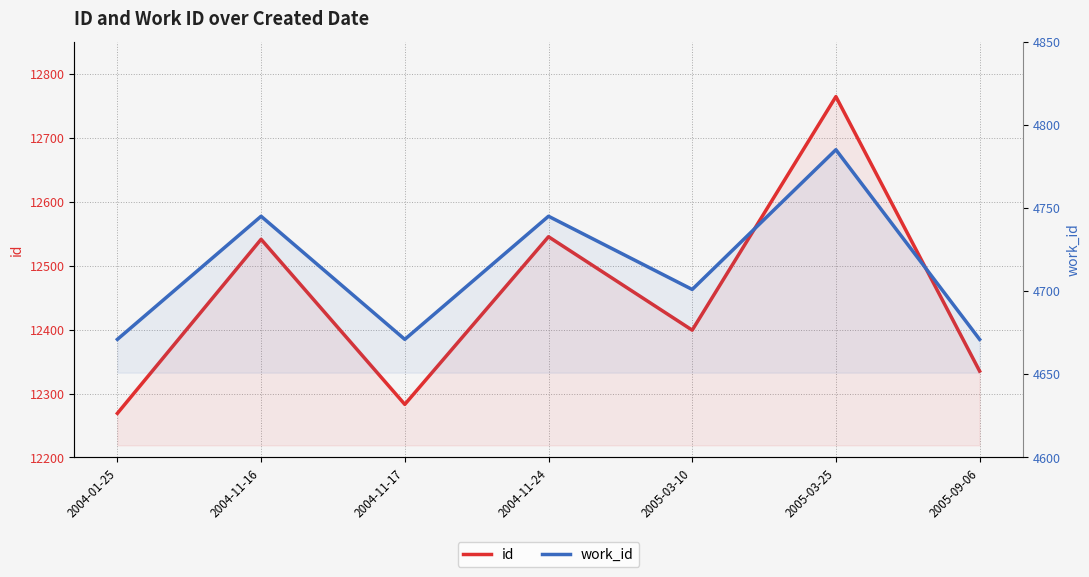

Where is id nearest to the value 12516?

2004-11-16